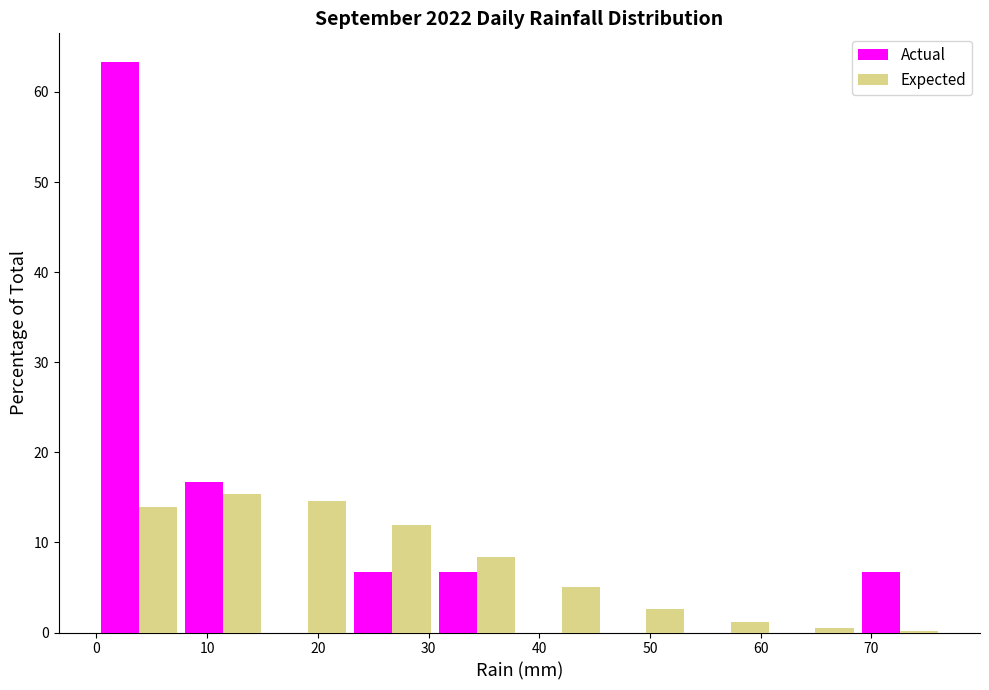

In the Actual series, which range on the x-axis has the tallest bar?

0 to 8